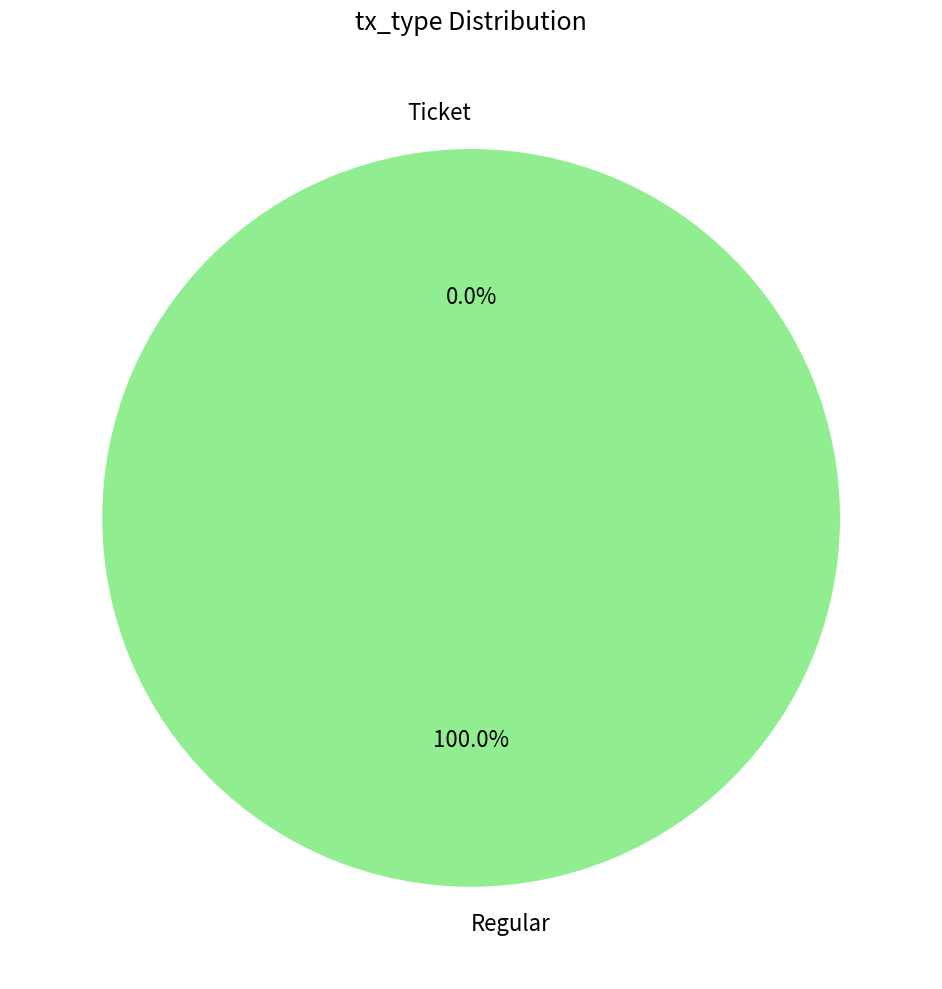

Is it true that Regular is 87% of the pie?

False